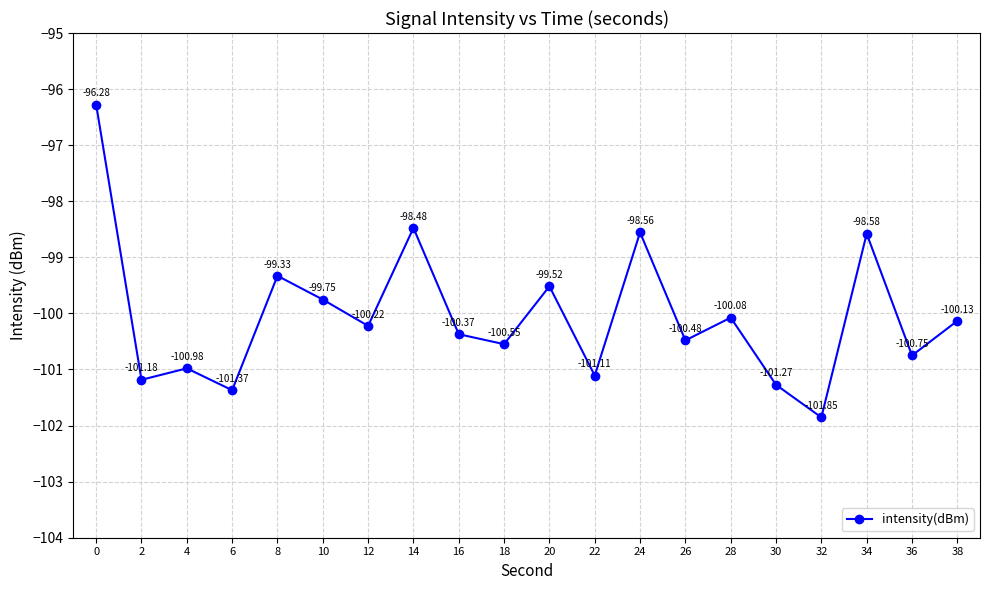

At which category does the chart reach its minimum across all series?

32